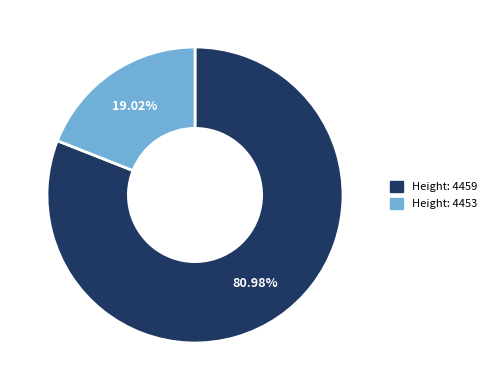

How many slices are in this pie chart?

2